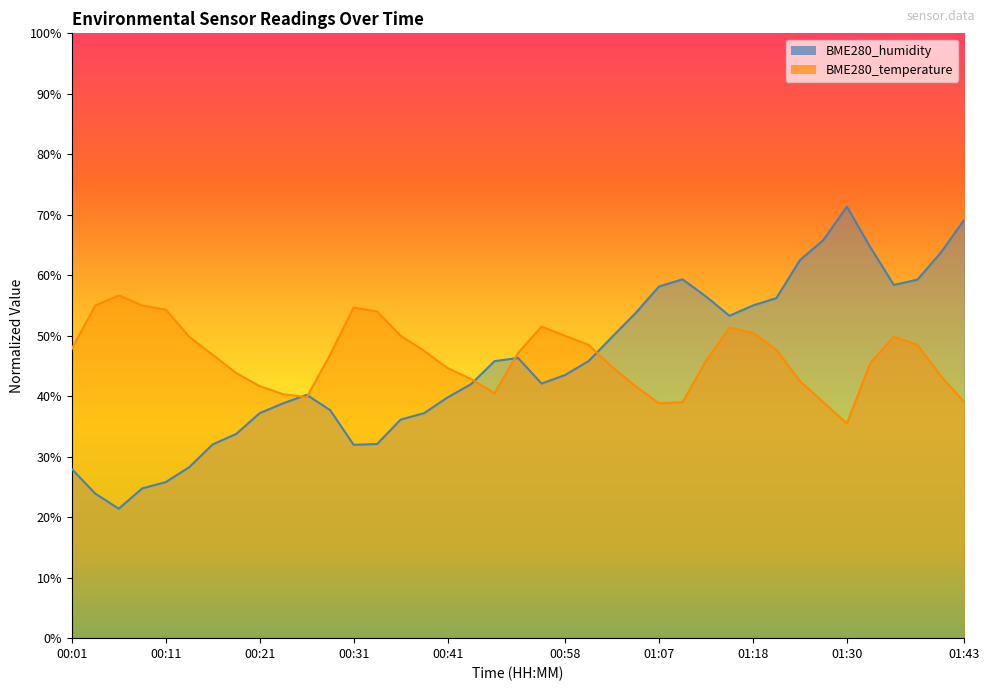

Where is BME280_humidity nearest to the value 46?

00:47